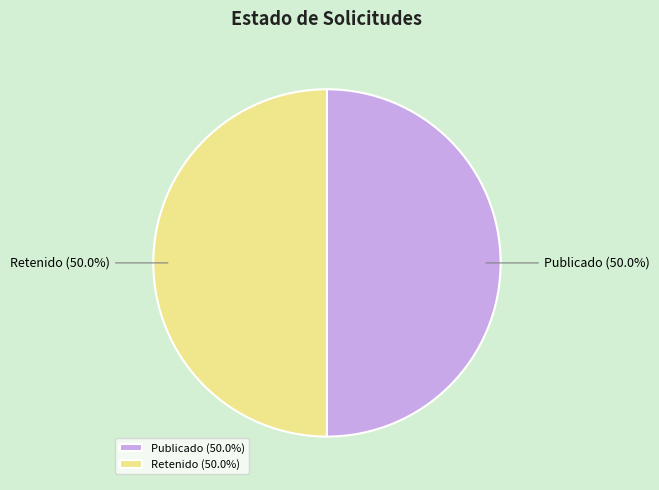

What is the total percentage of Retenido and Publicado?

100.0%